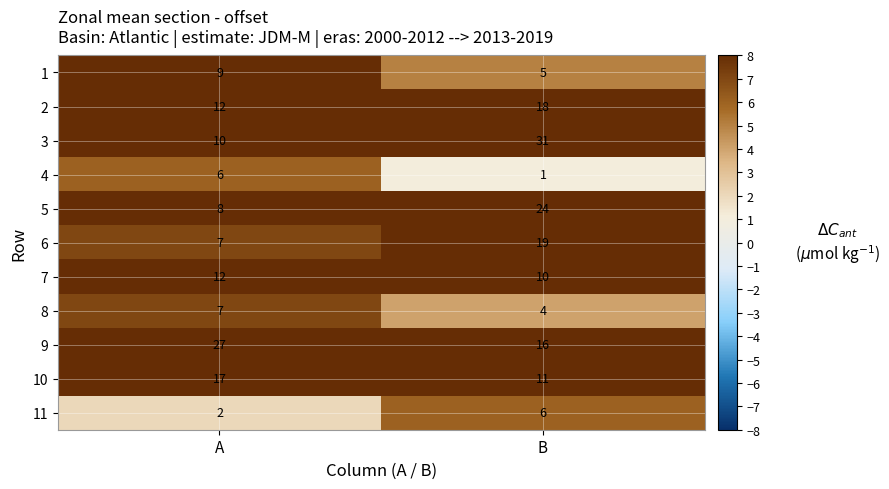

What is the sum of the 5 values at B and A?

32